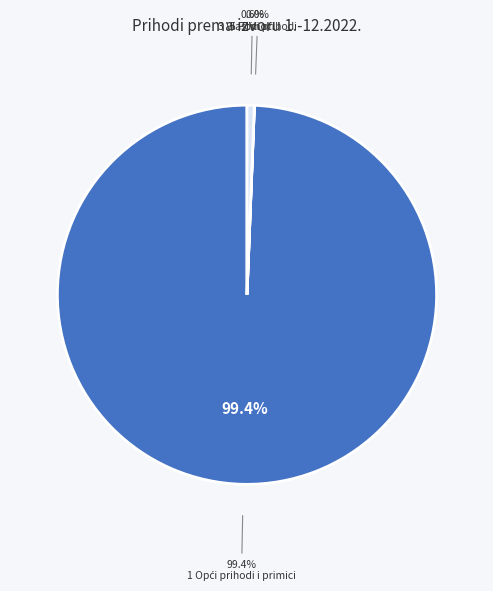

What percentage do 5 Pomoći and 1 Opći prihodi i primici together represent?

100.0%